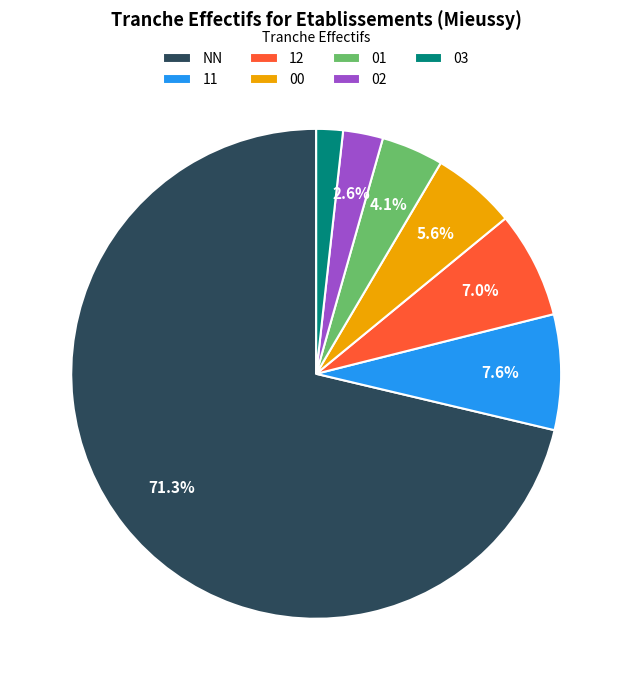

What is the largest slice in the pie chart?

NN